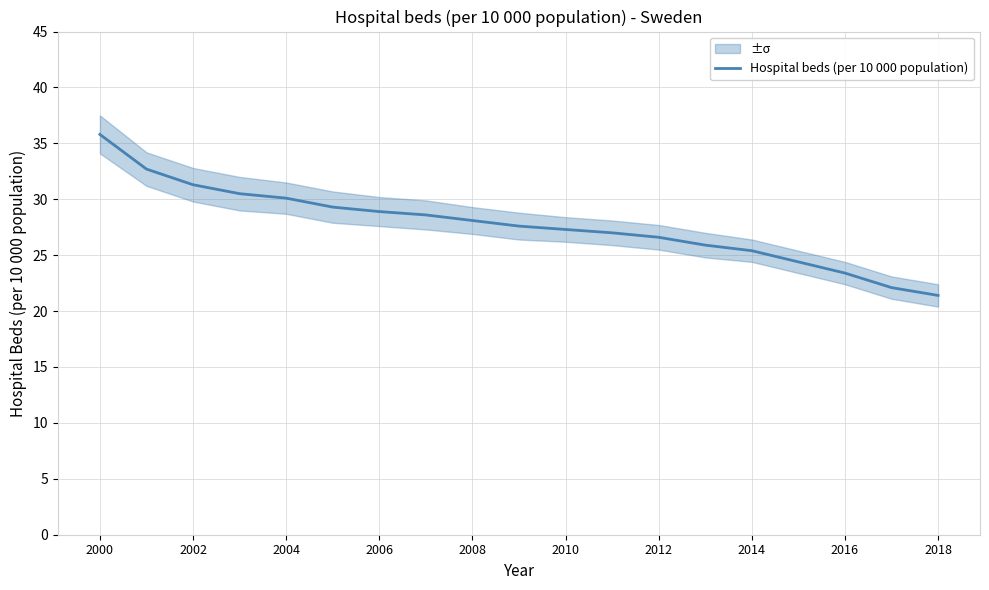

At which label does the data first exceed 27?

2000